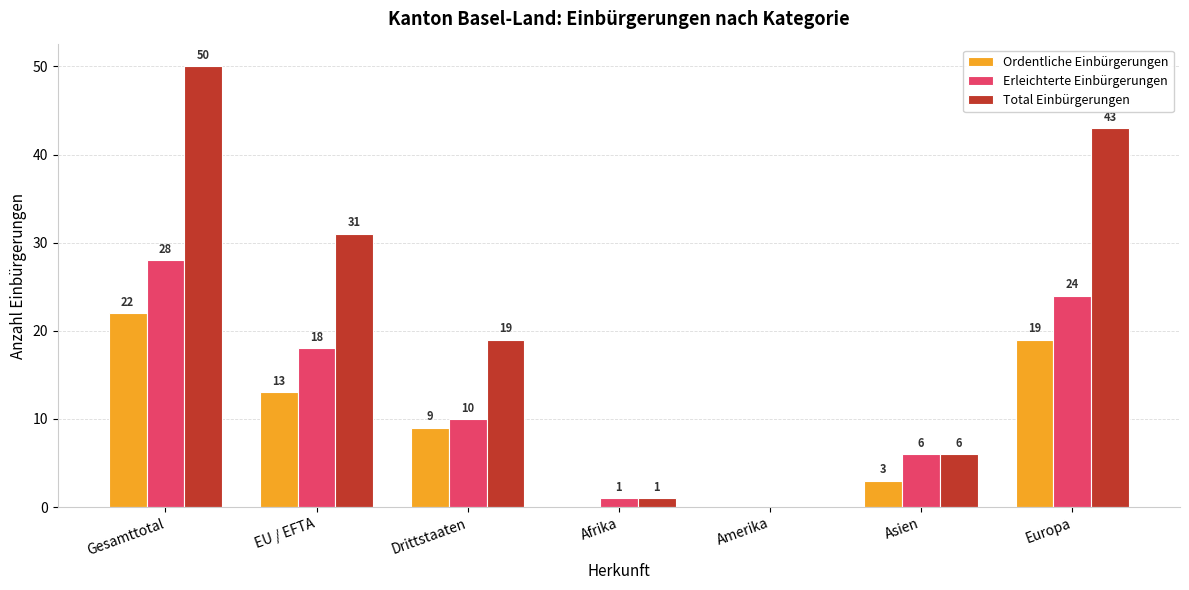

How many groups of bars are there?

7